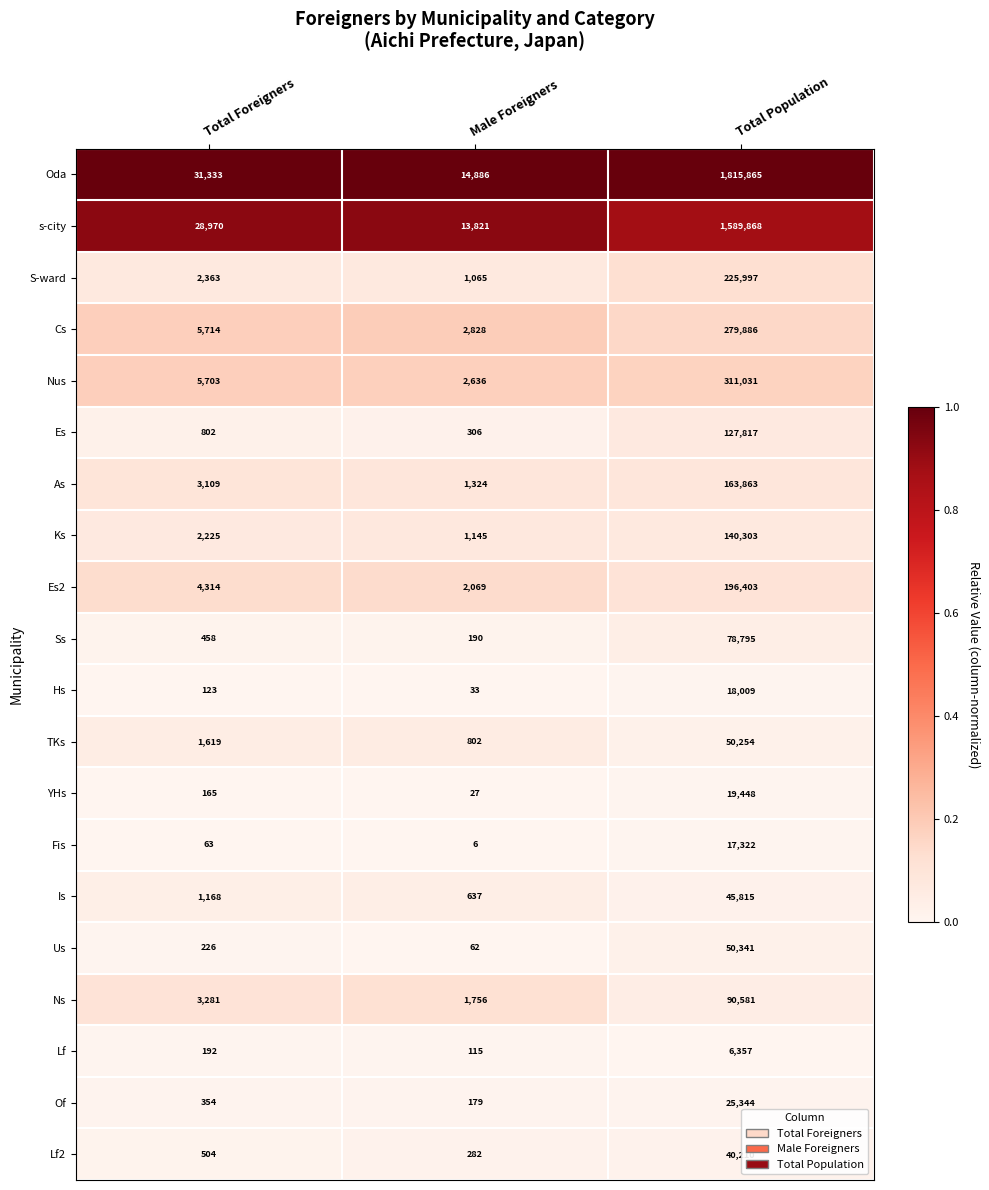

Which series changed the most between Total Foreigners and Total Population?

Oda